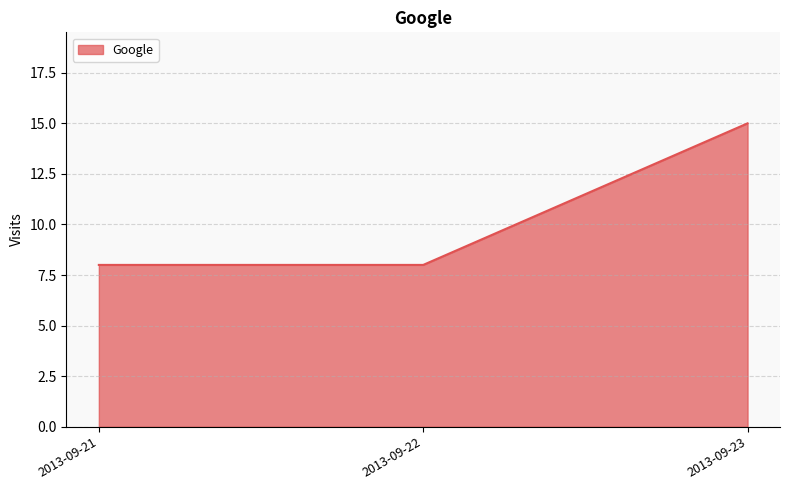

Which category has the highest value across all series?

2013-09-23